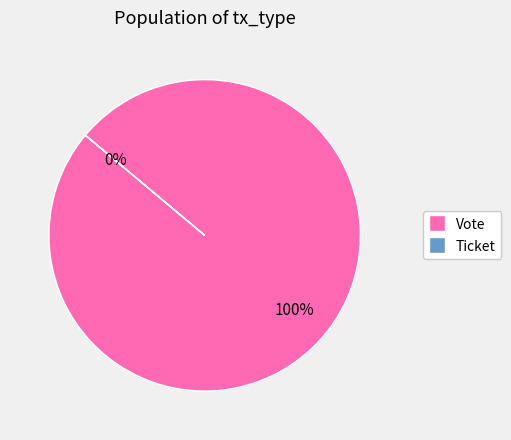

Is it true that Vote (io_index=1) is 100% of the pie?

True